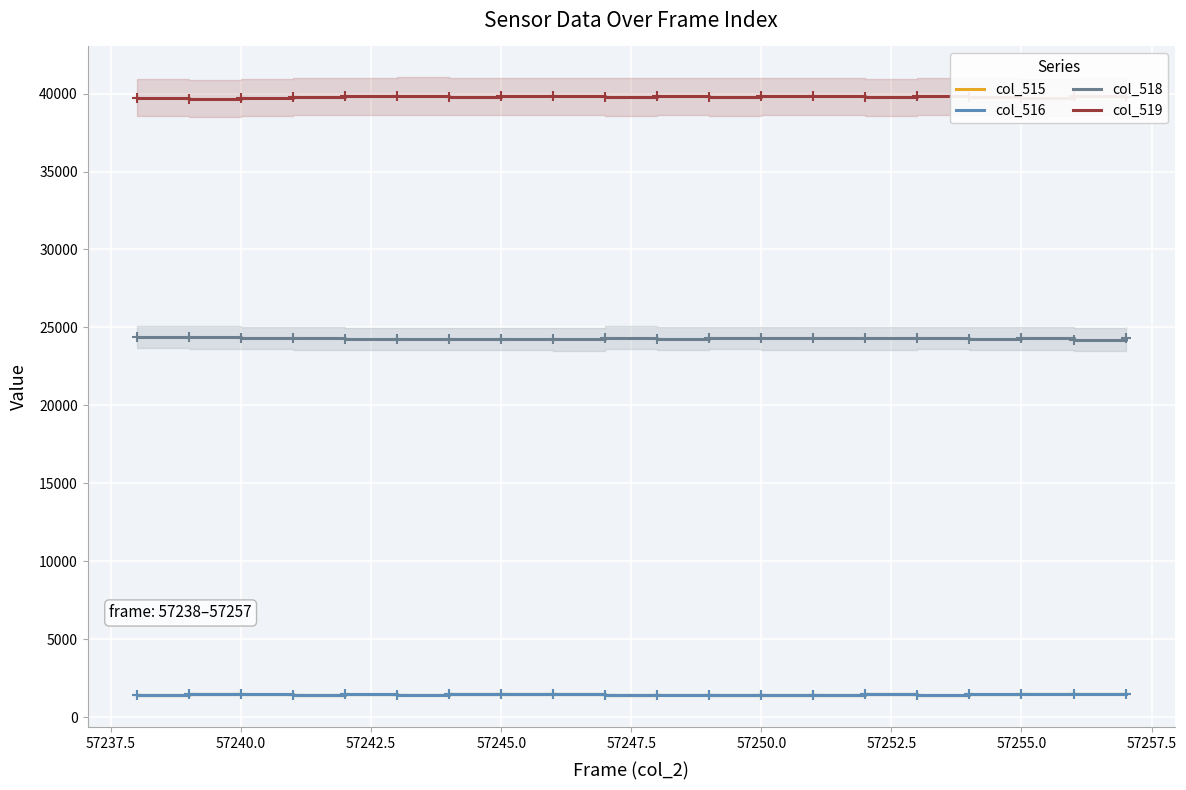

What is the highest value of the col_518 series?

24383